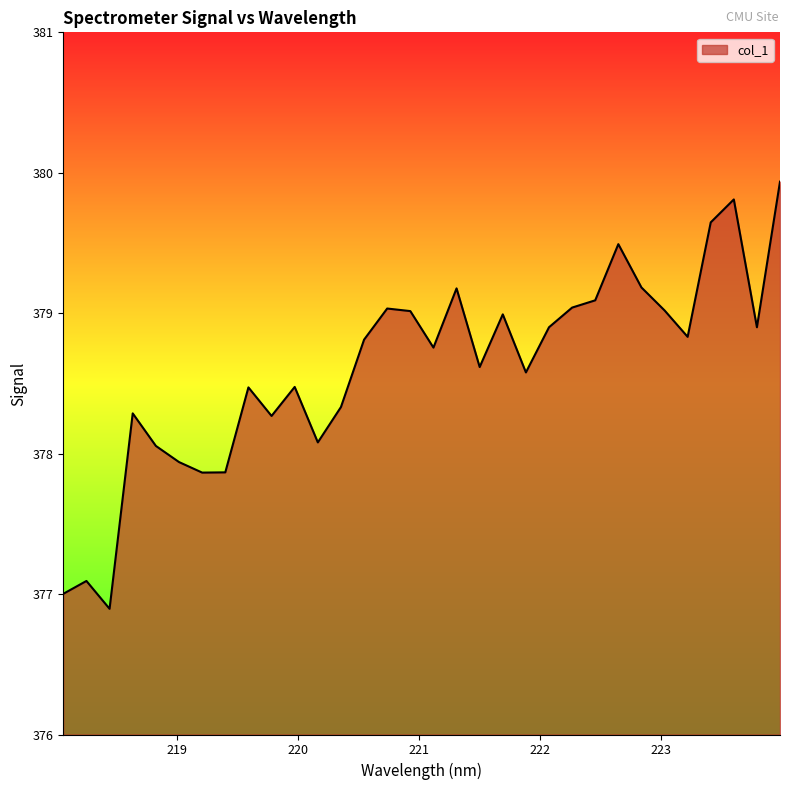

What is the difference between the maximum and minimum values?

3.0